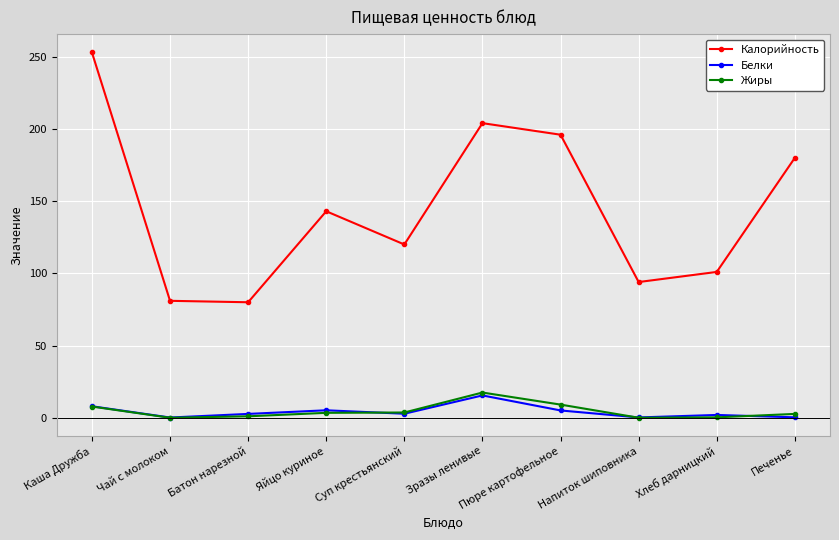

Which series has the widest spread of values?

Калорийность